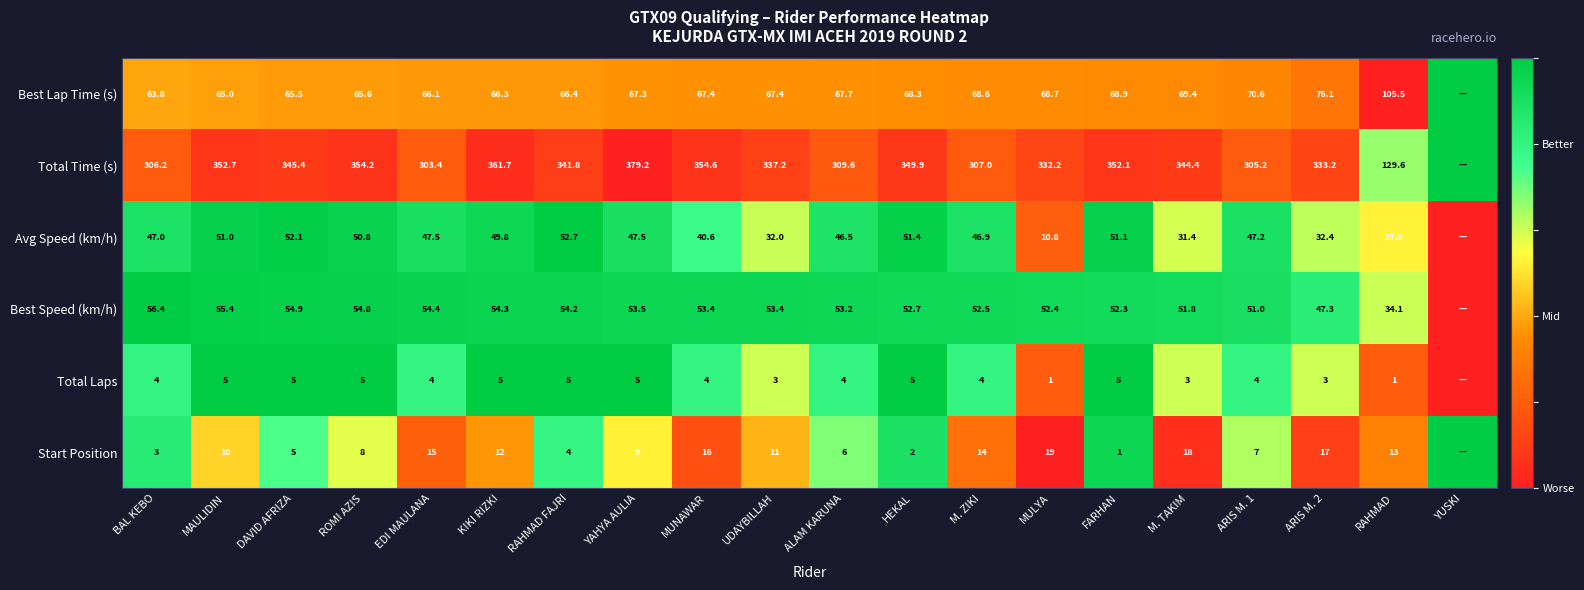

What is the difference between the Total Time (s) values at ALAM KARUNA and UDAYBILLAH?

27.6